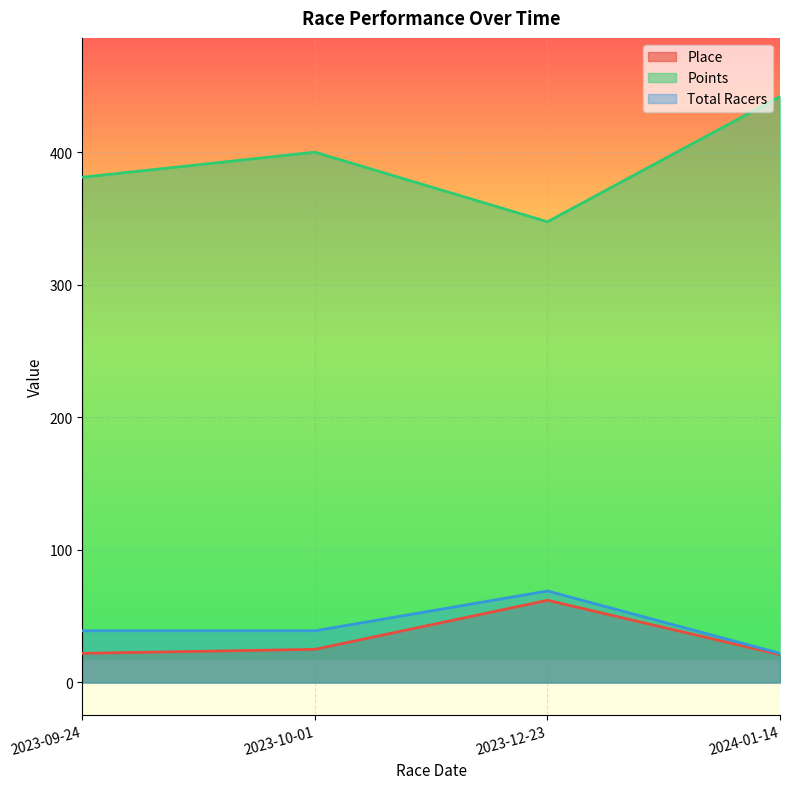

How many lines are shown in the chart?

3